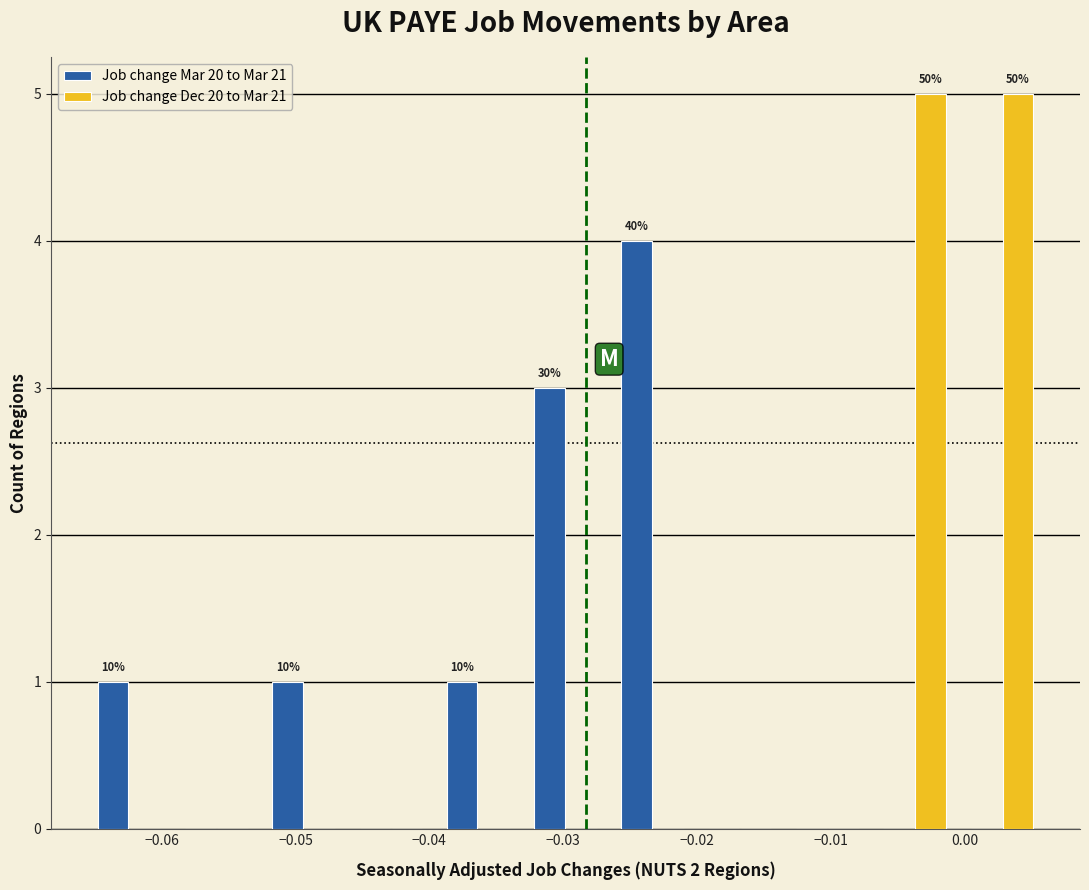

In the Job change Mar 20 to Mar 21 series, which range on the x-axis has the tallest bar?

-0.027 to -0.020